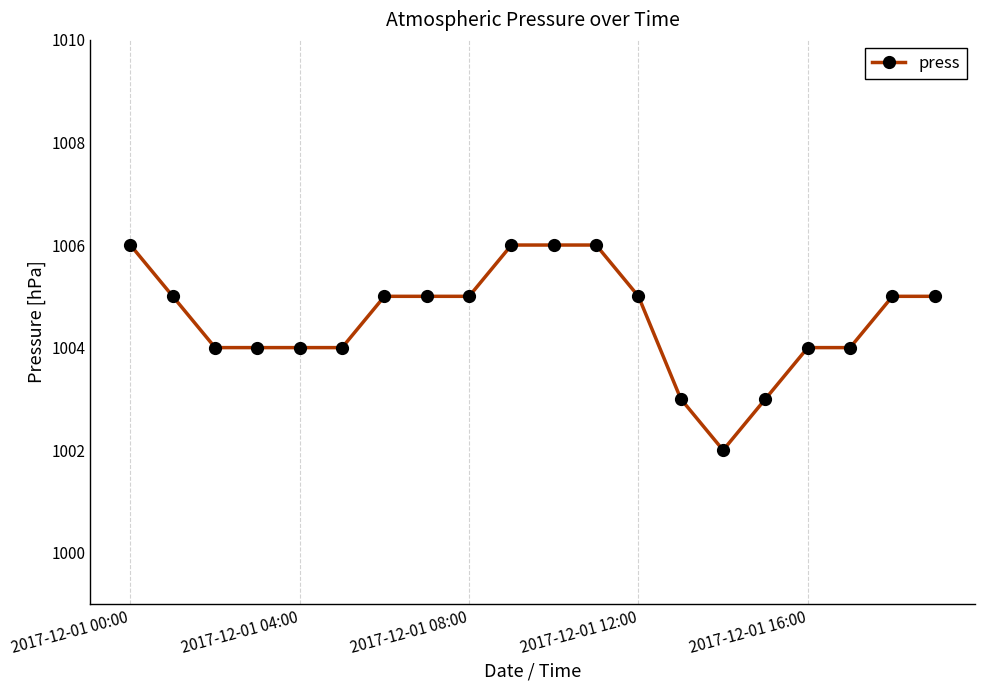

What is the minimum value shown in the chart?

1002